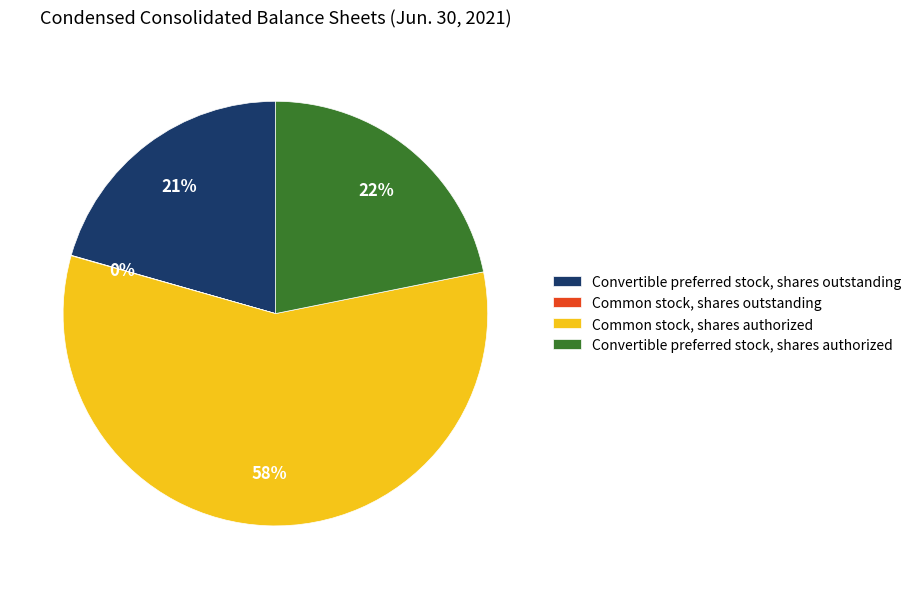

To the nearest percent, what is the average slice percentage?

25%